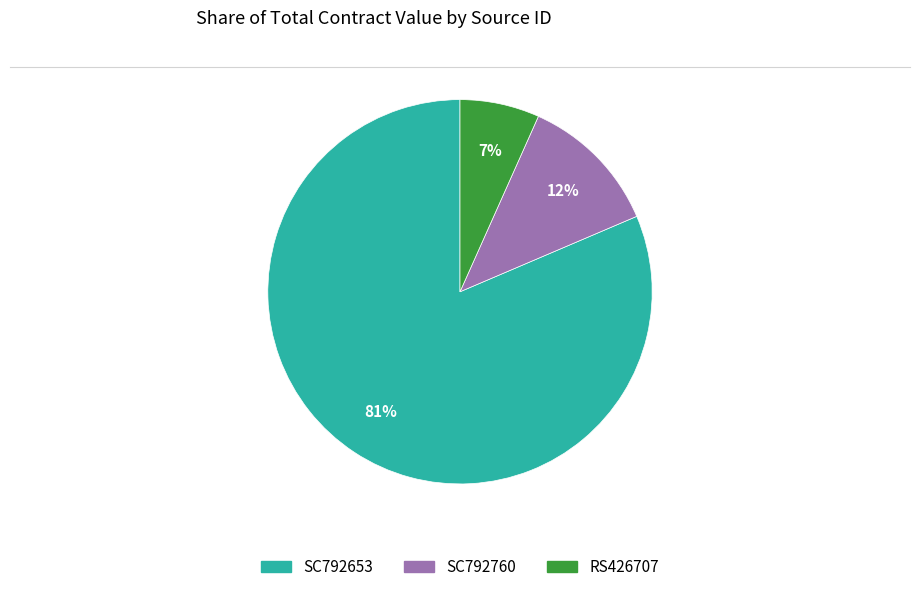

To the nearest percent, what is the combined percentage of RS426707 and SC792760?

19%